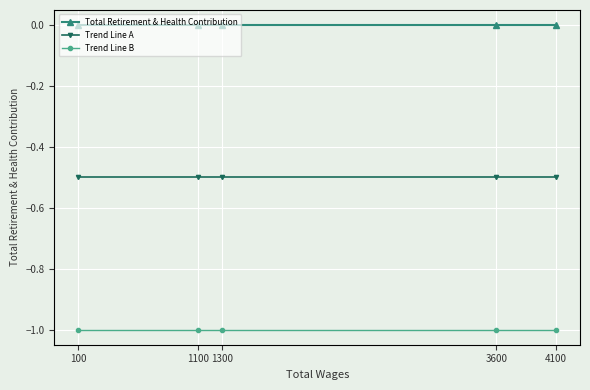

What is the minimum value shown in the chart?

-1.0